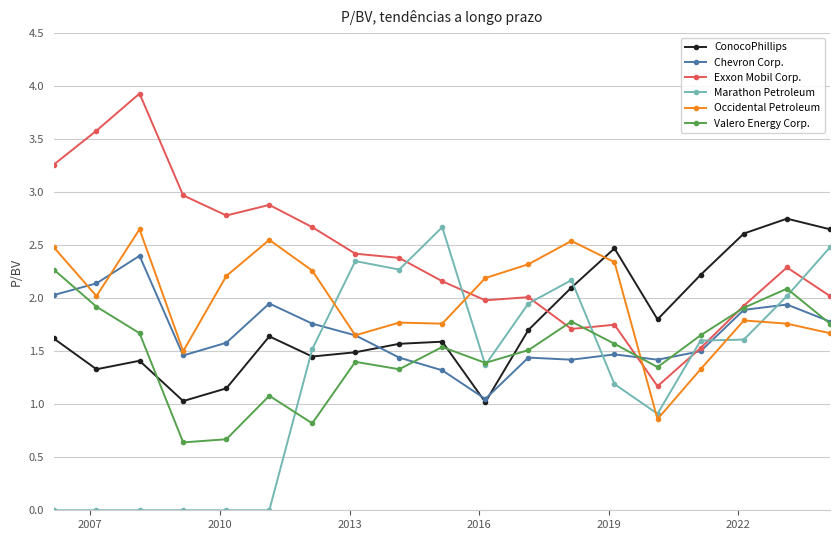

What is the greatest value displayed?

3.9